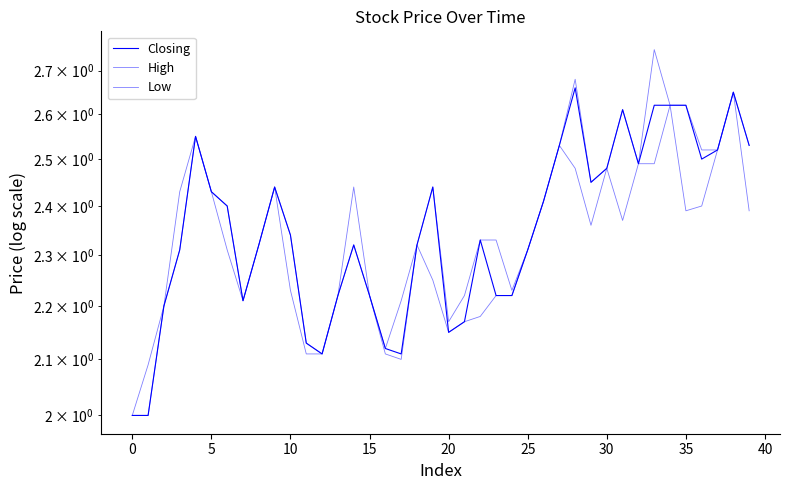

What is the approximate value of Closing at 17?

2.1